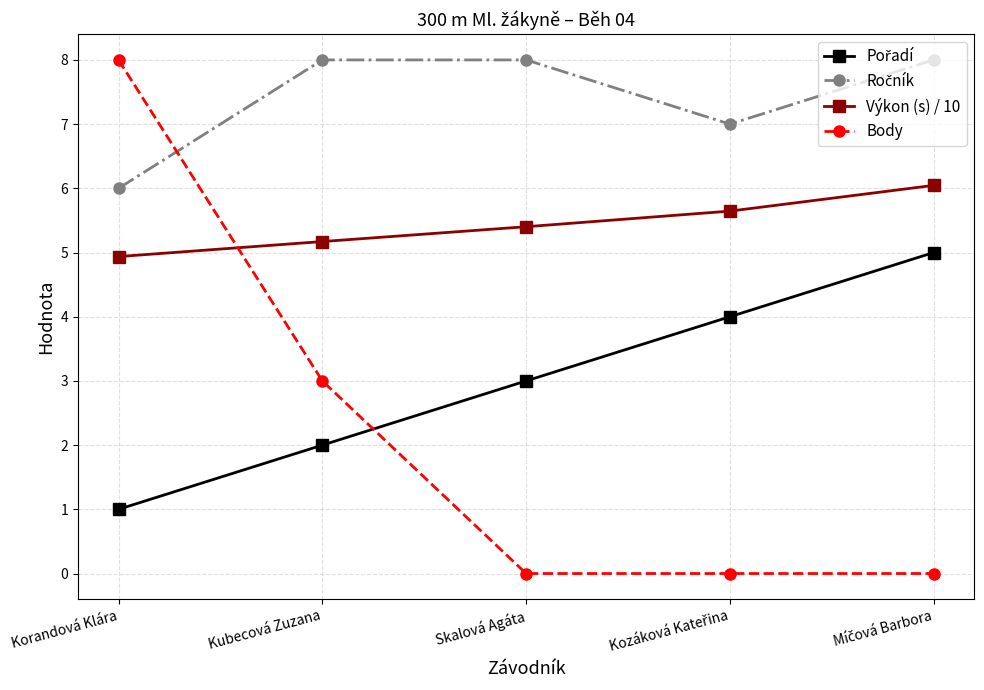

What is the difference between the maximum and minimum values in the Výkon (s) / 10 series?

1.1